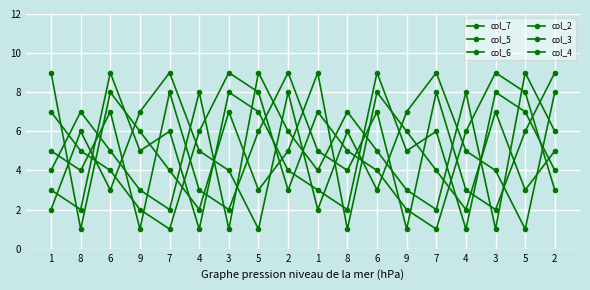

What is the label of the 17th point from the left?

5